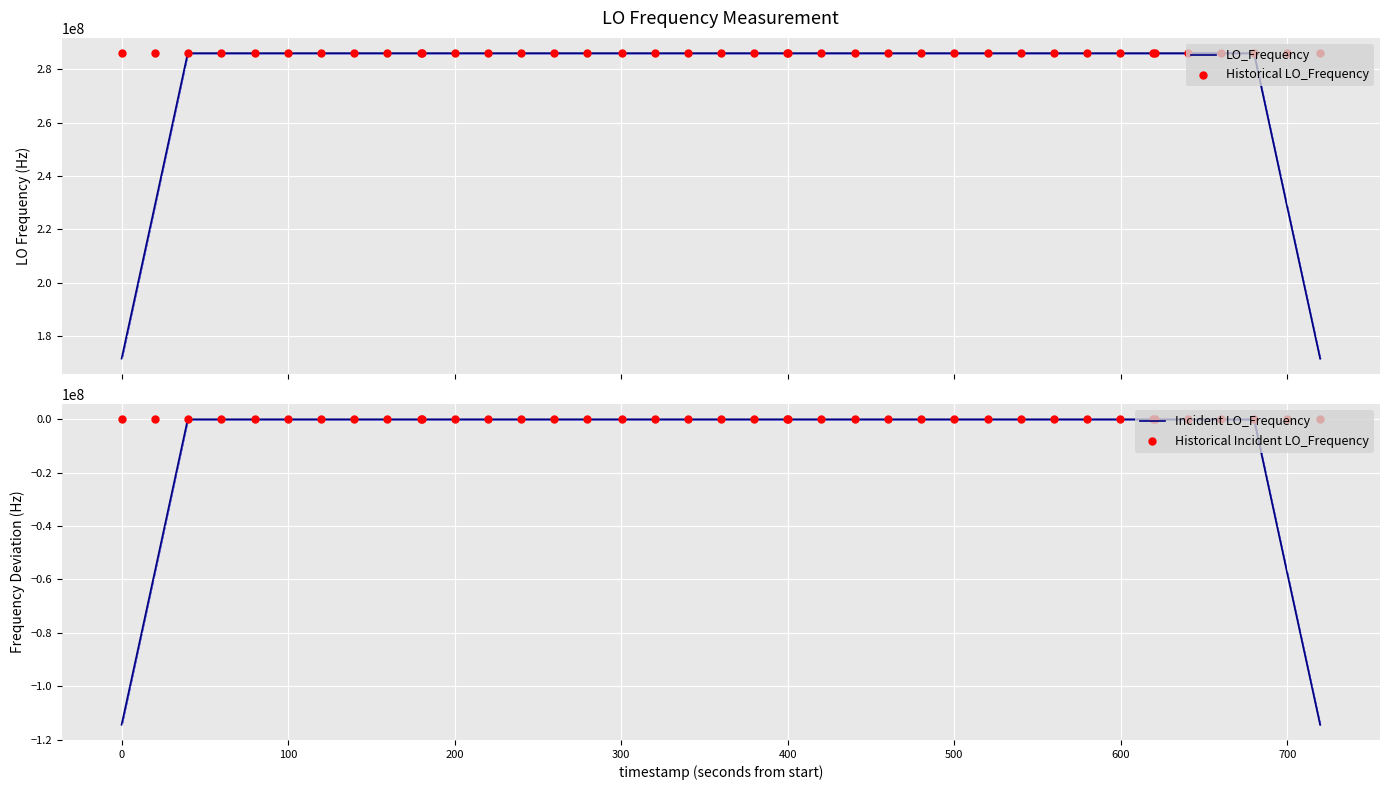

What is the minimum value for LO_Frequency?

171628202.6